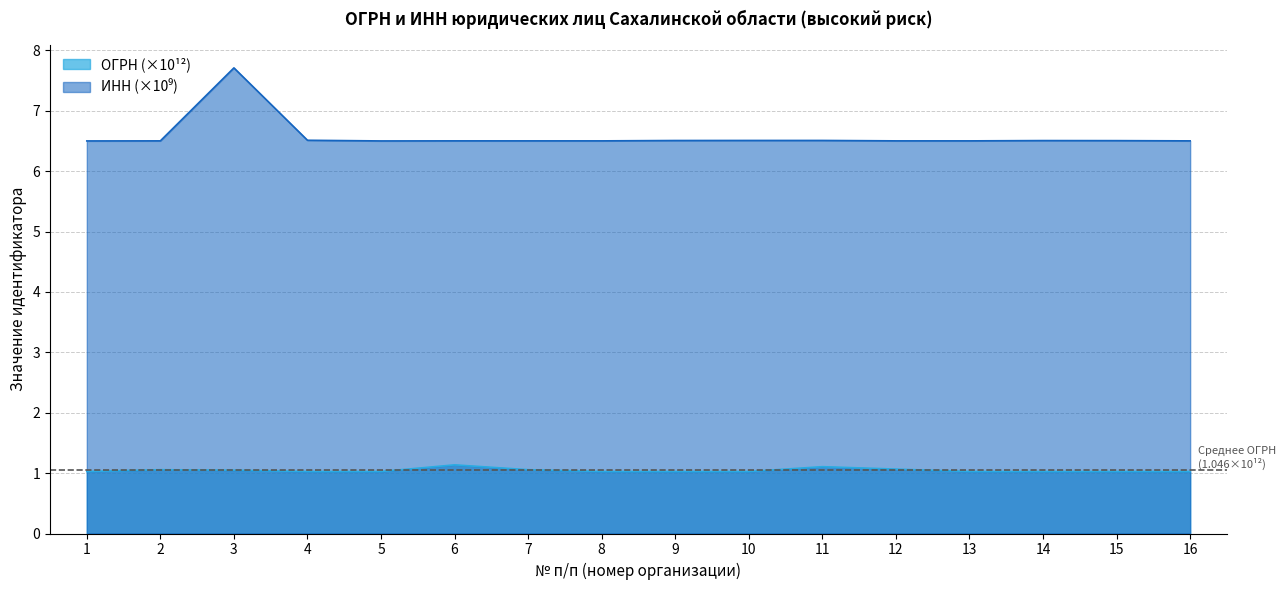

Between 12 and 13, which is larger?

12